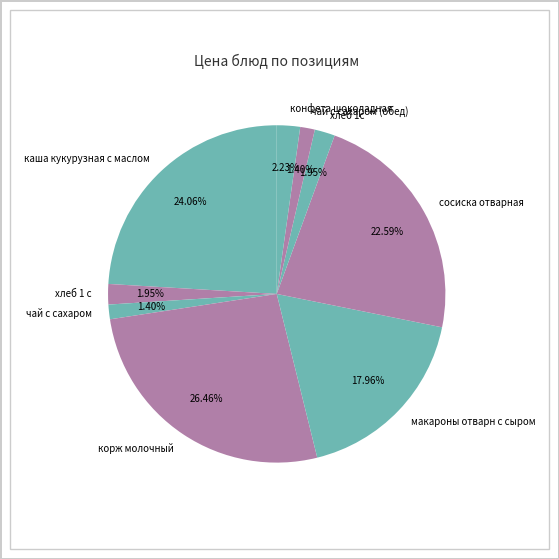

To the nearest percent, what percentage of the pie is хлеб 1с?

2%